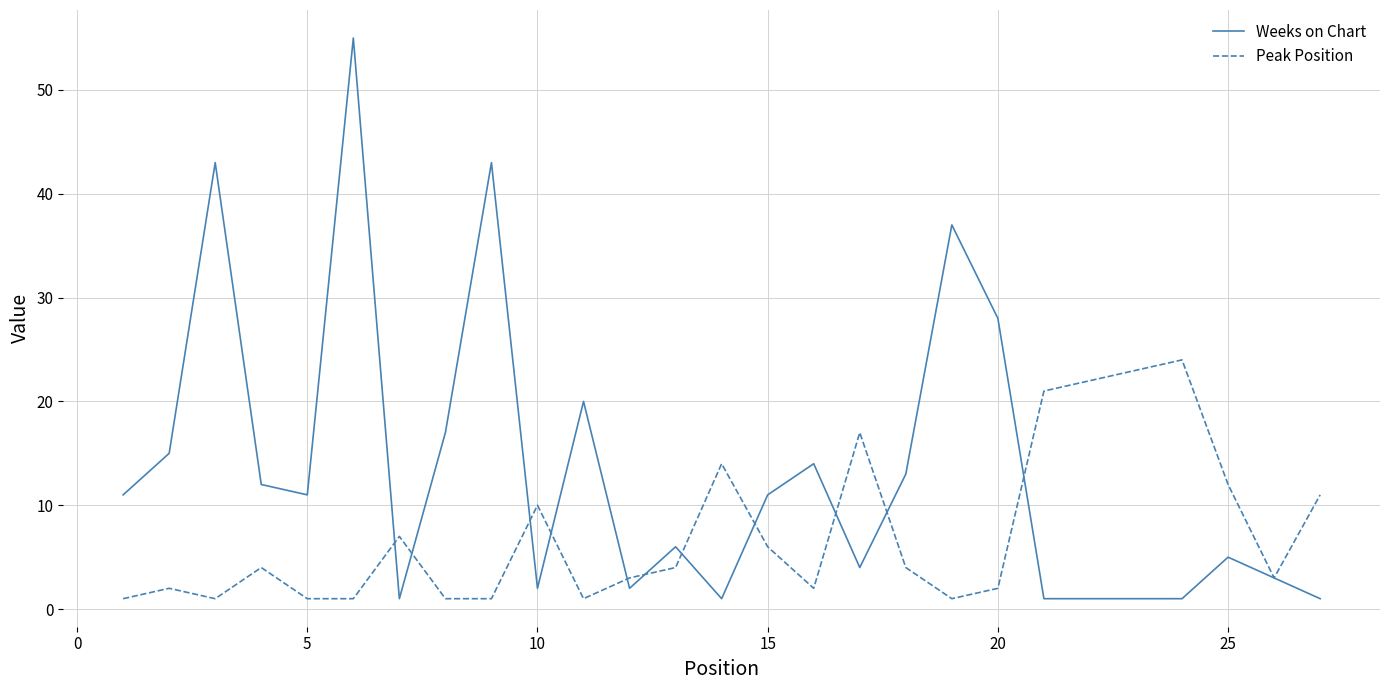

Which series has the largest total across all categories?

Weeks on Chart